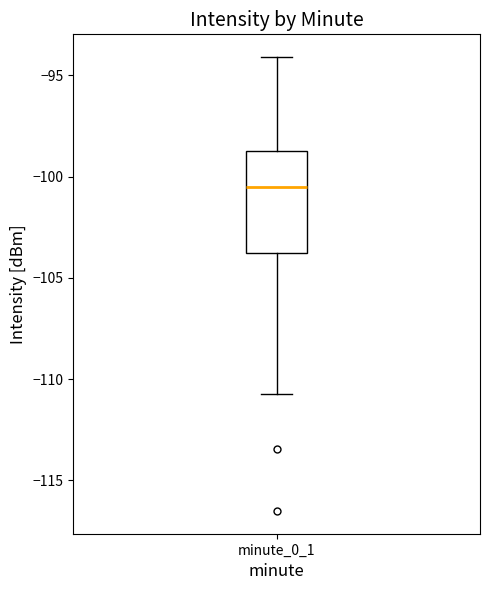

Read this box plot against the y-axis: the position of the median line, the range covered by the box, and the ends of both whiskers. The values are not printed on the chart, so give them approximately, as read against the axis.

median -100.5, box -104.0 to -98.5, whiskers -110.5 to -94.0